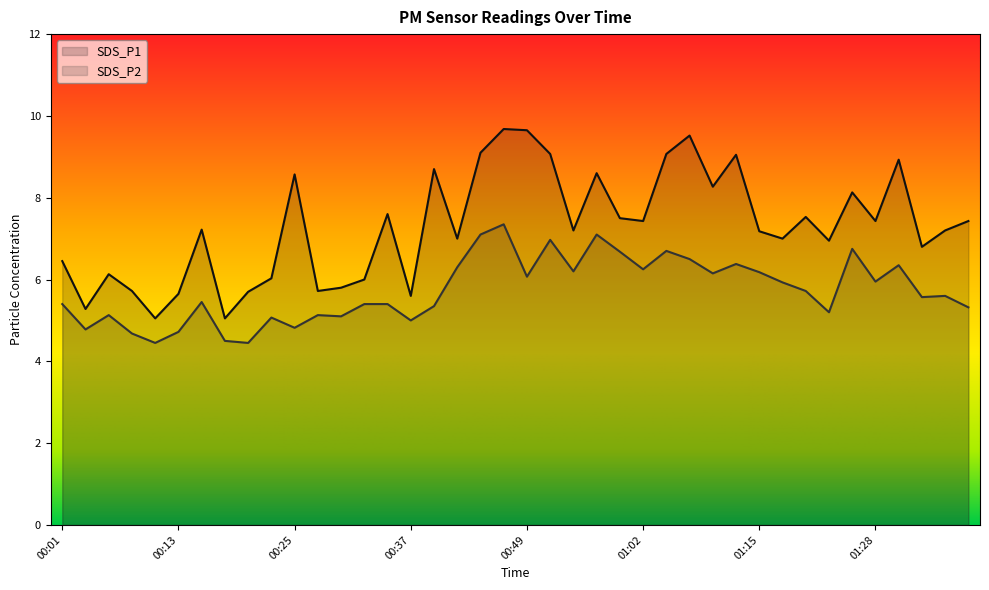

What are all the series names shown in the legend?

SDS_P1, SDS_P2